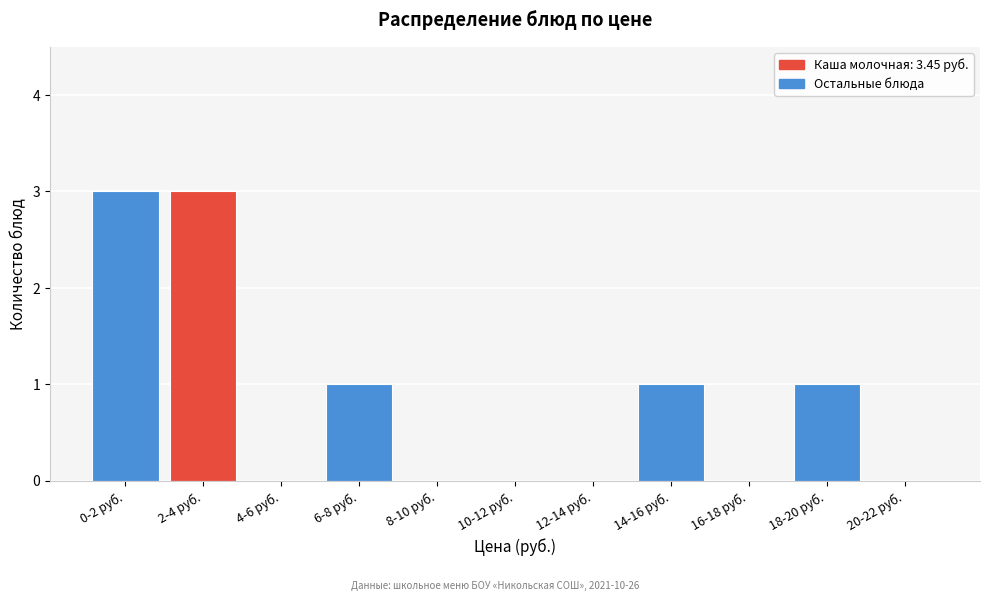

Reading right to left, list all the values displayed in this chart.

20-22 руб.=0	18-20 руб.=1	16-18 руб.=0	14-16 руб.=1	12-14 руб.=0	10-12 руб.=0	8-10 руб.=0	6-8 руб.=1	4-6 руб.=0	2-4 руб.=3	0-2 руб.=3